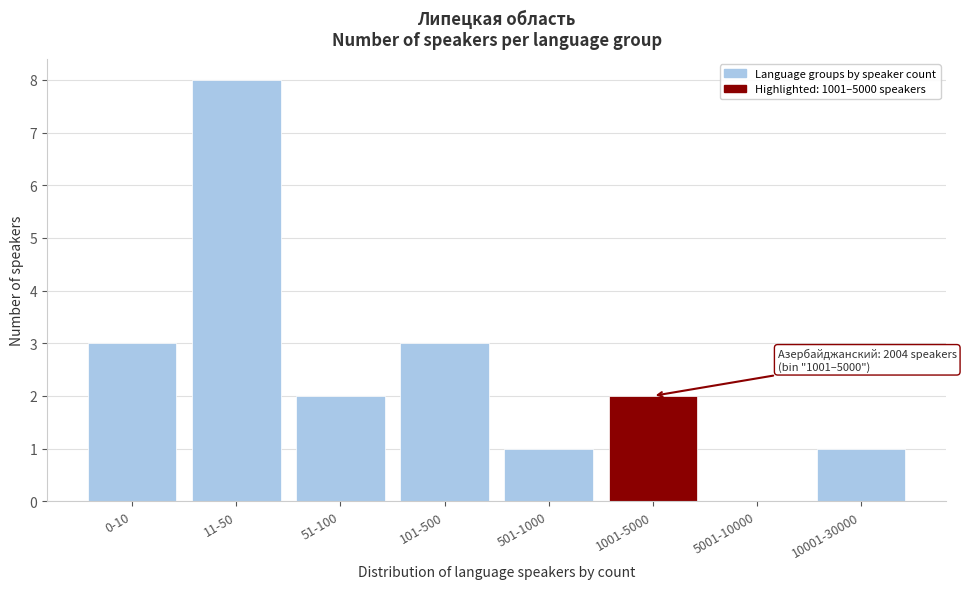

Reading right to left, list all the values displayed in this chart.

10001-30000=1	5001-10000=0	1001-5000=2	501-1000=1	101-500=3	51-100=2	11-50=8	0-10=3